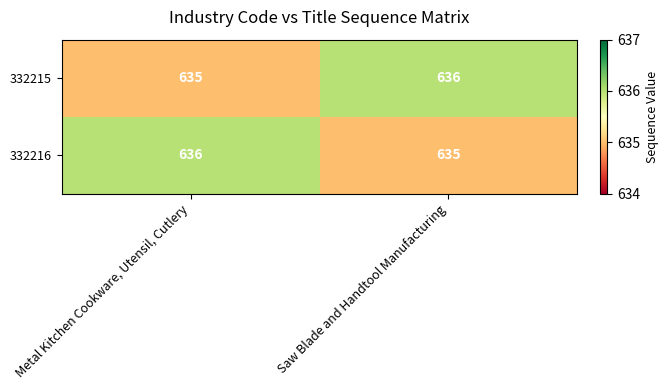

Is it true that 332216 equals 635 at Saw Blade and Handtool Manufacturing?

True